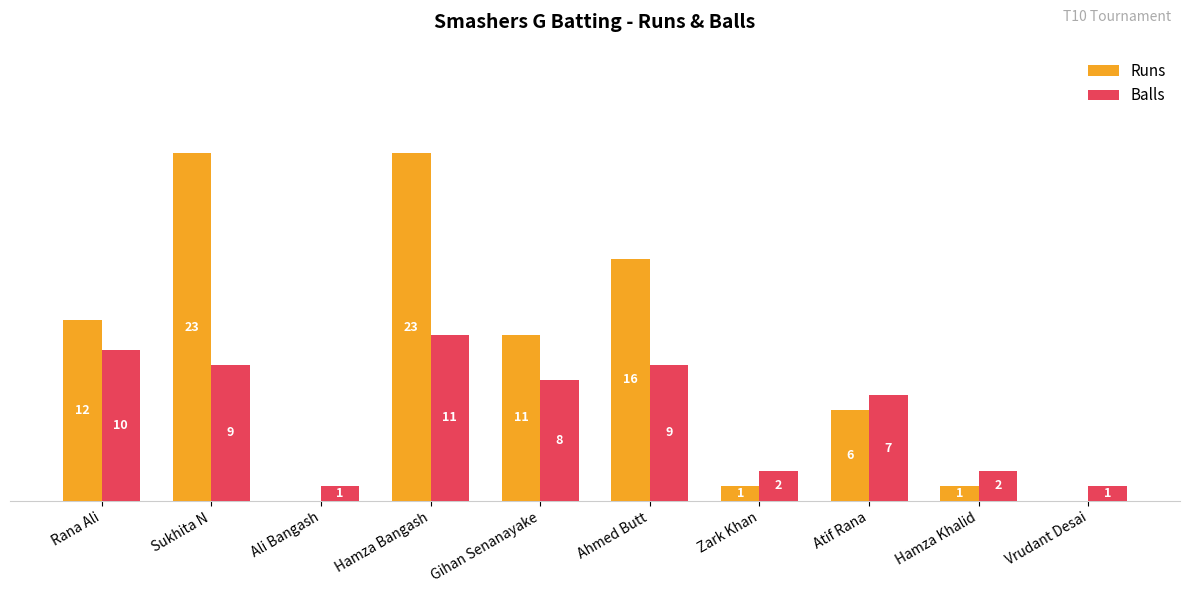

Are the bars grouped side by side (vs. stacked)?

Yes